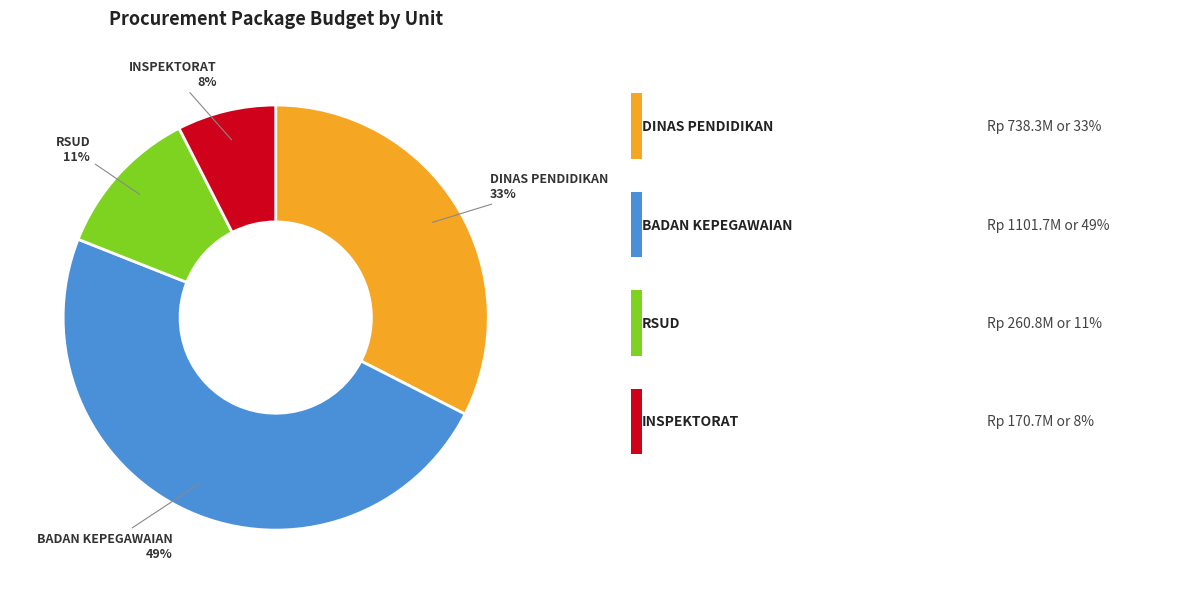

Does any single category account for the majority?

No